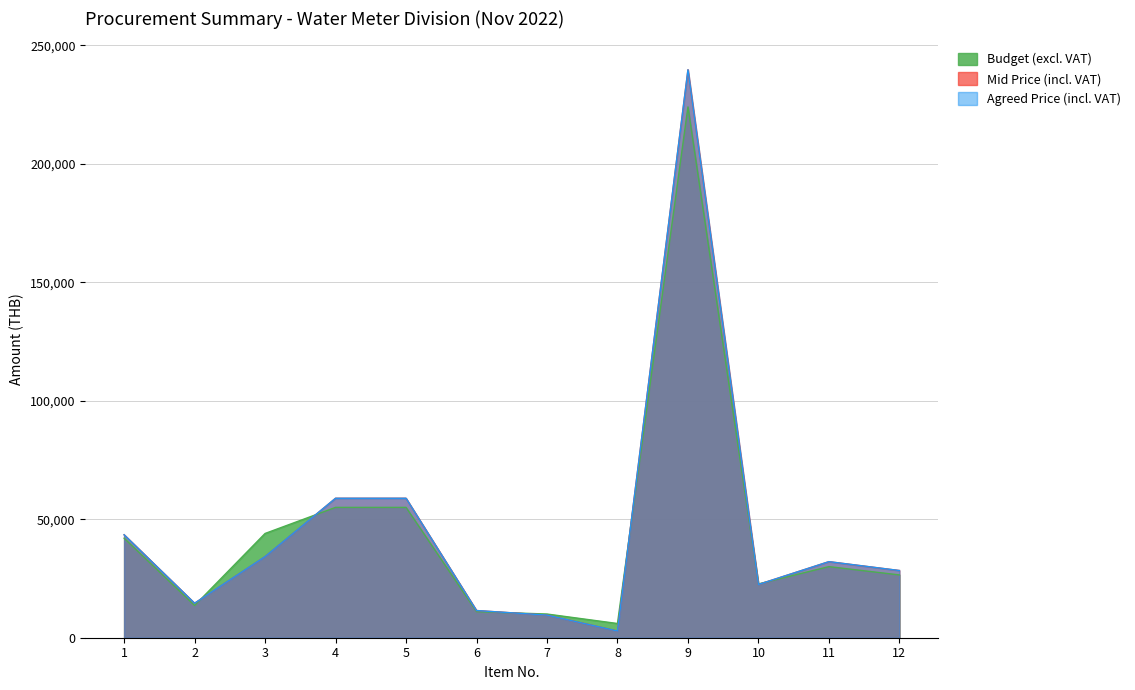

What is the total value across all series at 9?

703360.0